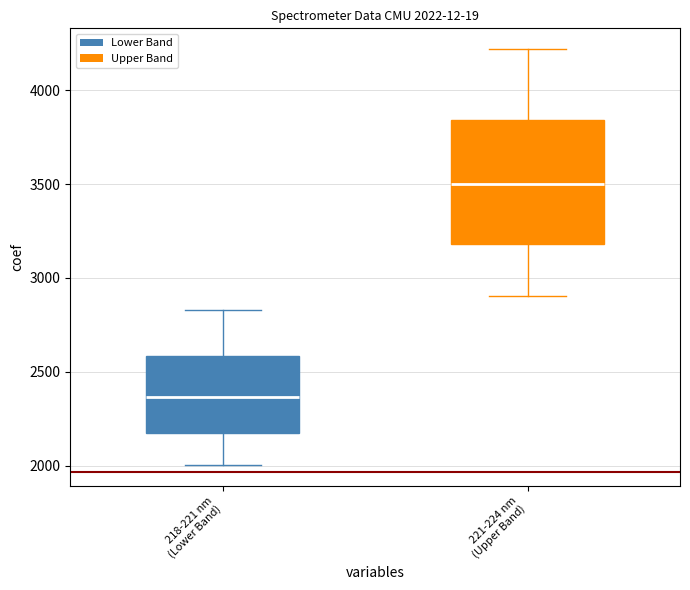

Comparing the boxes themselves (not the whiskers), which one is the tallest?

221-224 nm (Upper Band)